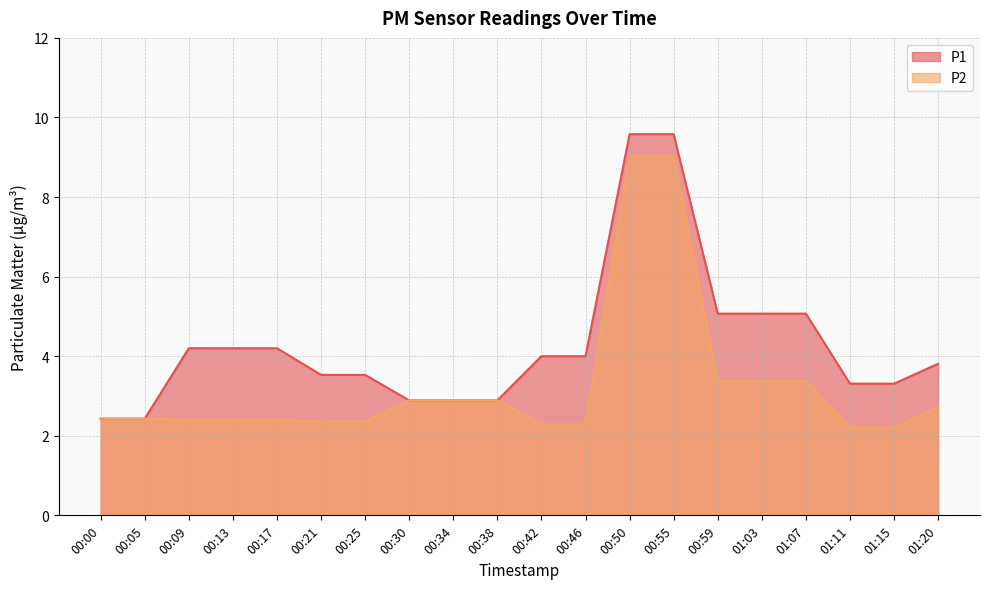

Reading left to right, extract all data points from this chart.

P1: 2.4	2.4	4.2	4.2	4.2	3.5	3.5	2.9	2.9	2.9	4.0	4.0	9.6	9.6	5.1	5.1	5.1	3.3	3.3	3.8
P2: 2.4	2.4	2.4	2.4	2.4	2.4	2.4	2.9	2.9	2.9	2.3	2.3	9.0	9.0	3.4	3.4	3.4	2.2	2.2	2.7